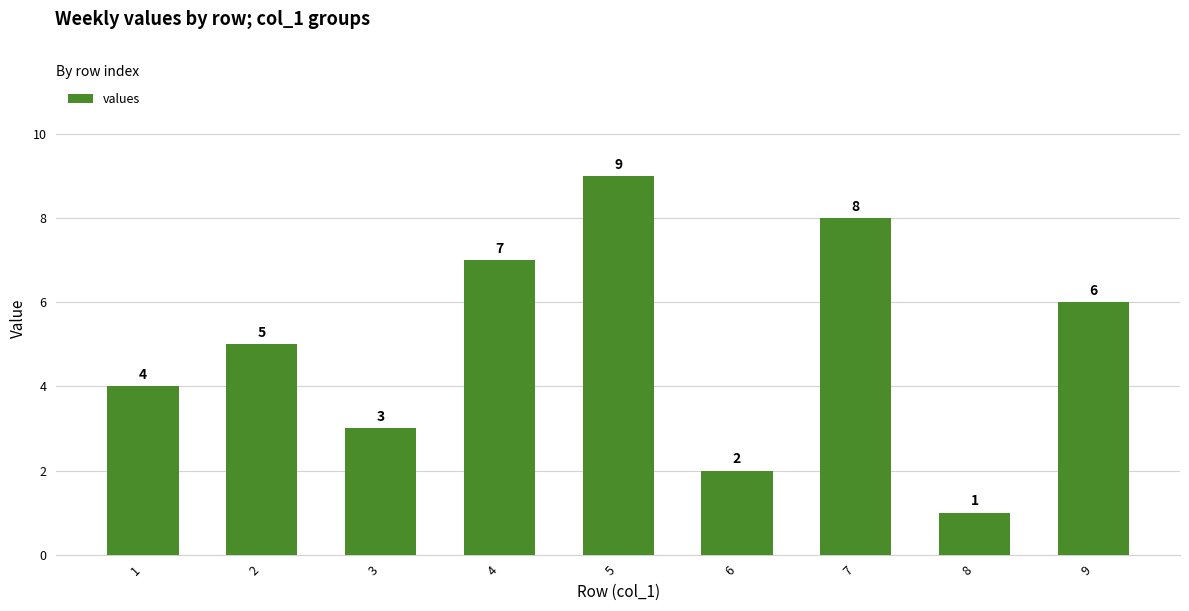

True or false: the data shows 1 at 8.

True